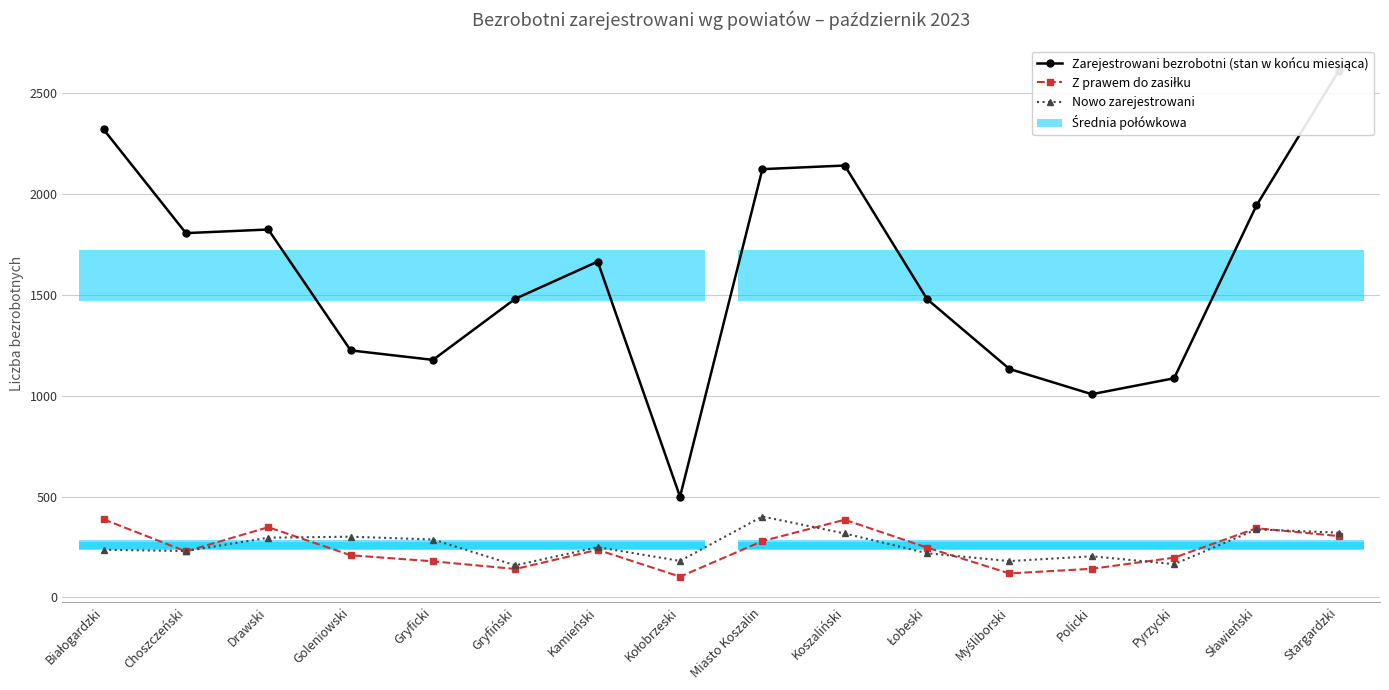

How many lines are shown in the chart?

3